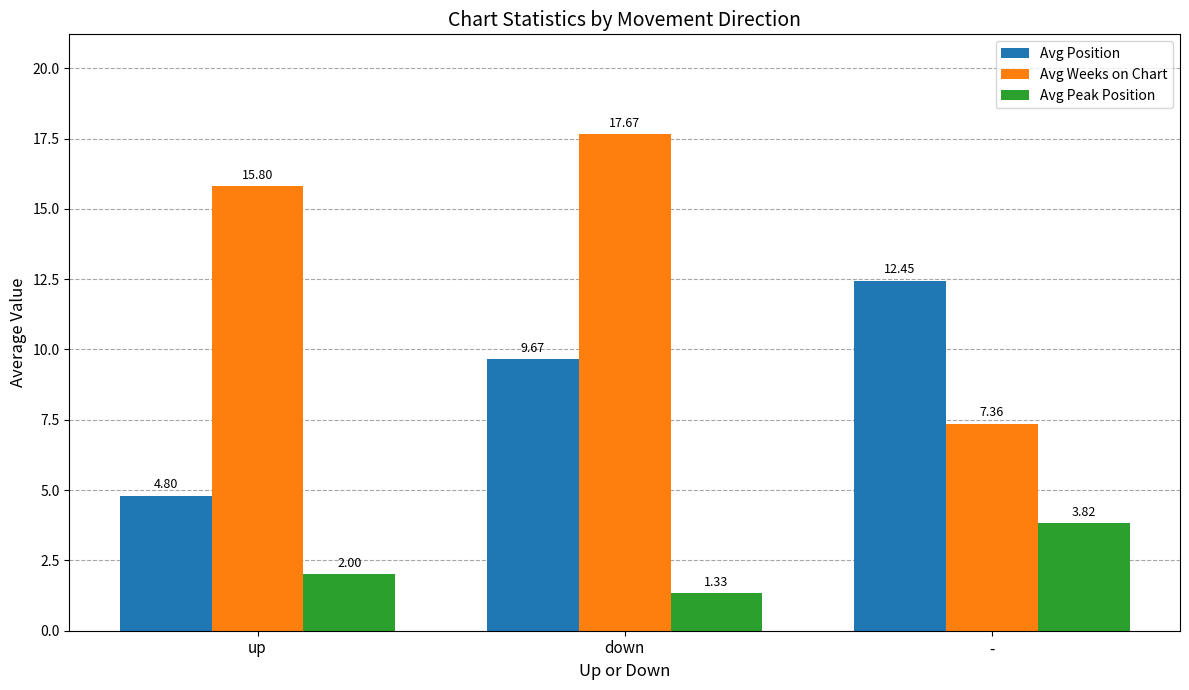

At which label is Avg Position closest to 8?

down